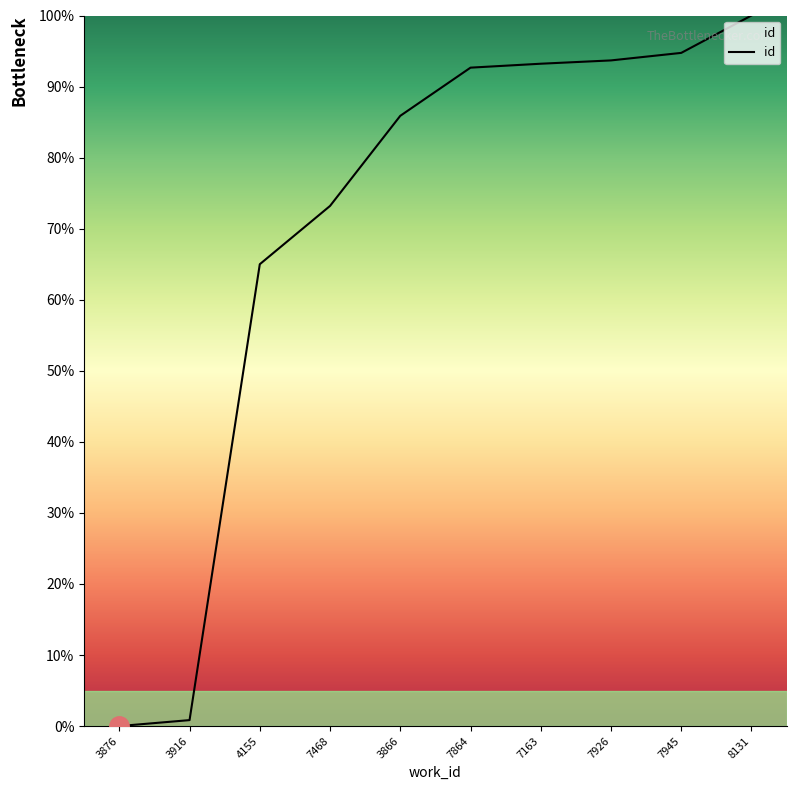

Count the number of data series in this chart.

1